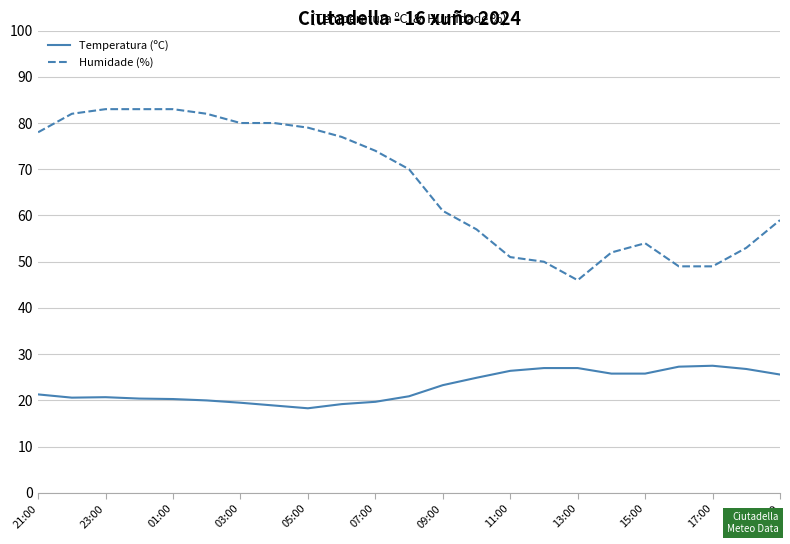

Which series has the largest total across all categories?

Humidade (%)